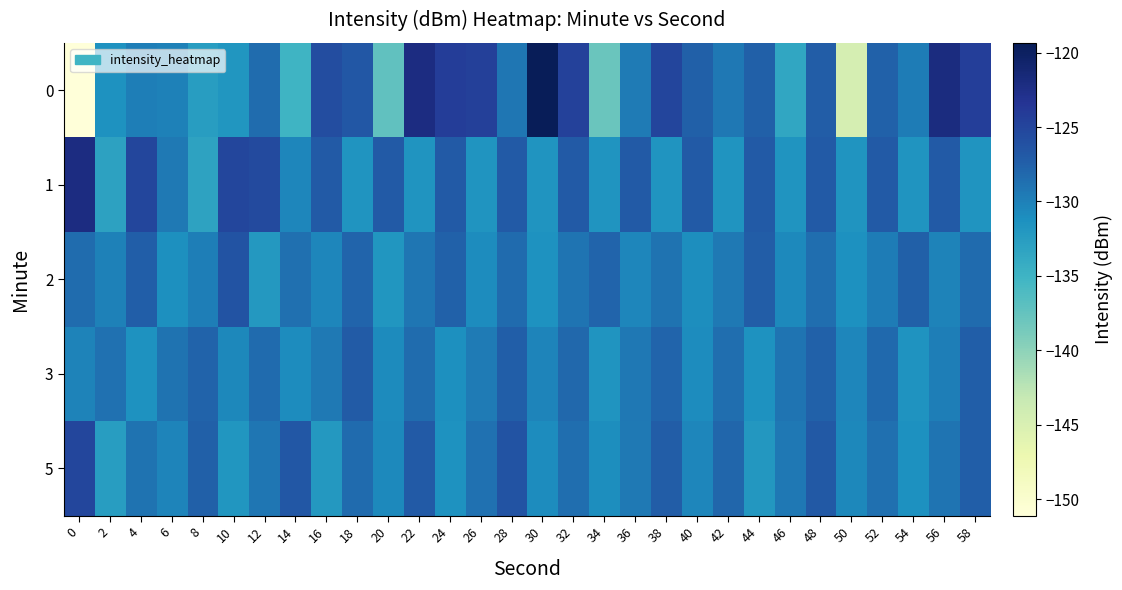

Between 56 and 32, which is larger?

56